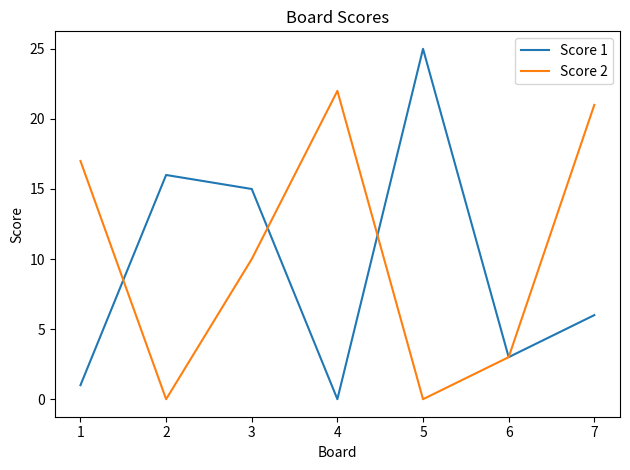

Rank the series at 7 from highest to lowest value.

Score 2, Score 1